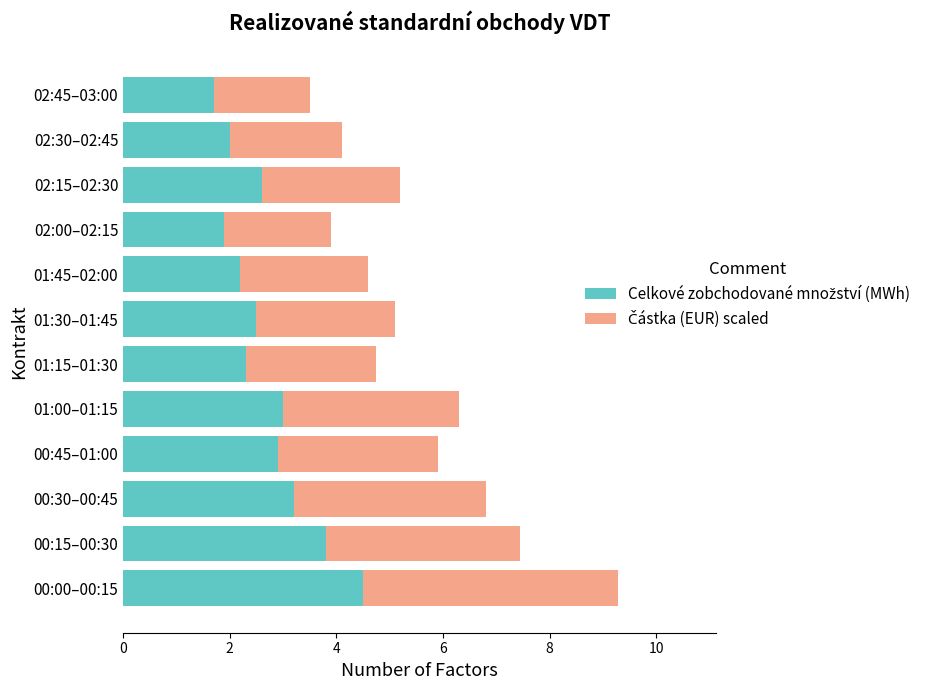

What is the total value across all series at 00:45–01:00?

5.9